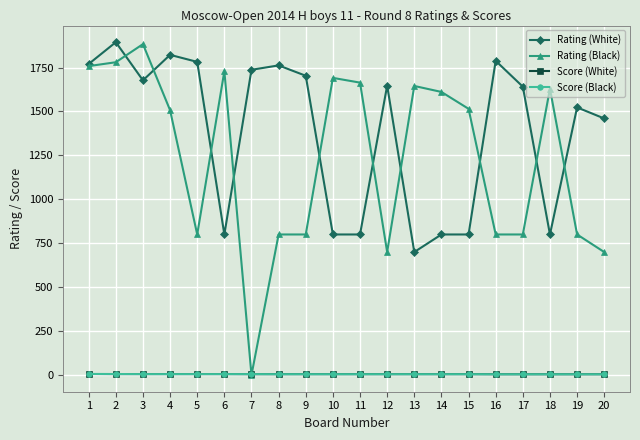

What is the value of the Score (Black) point at the 7th from the left?

5.5